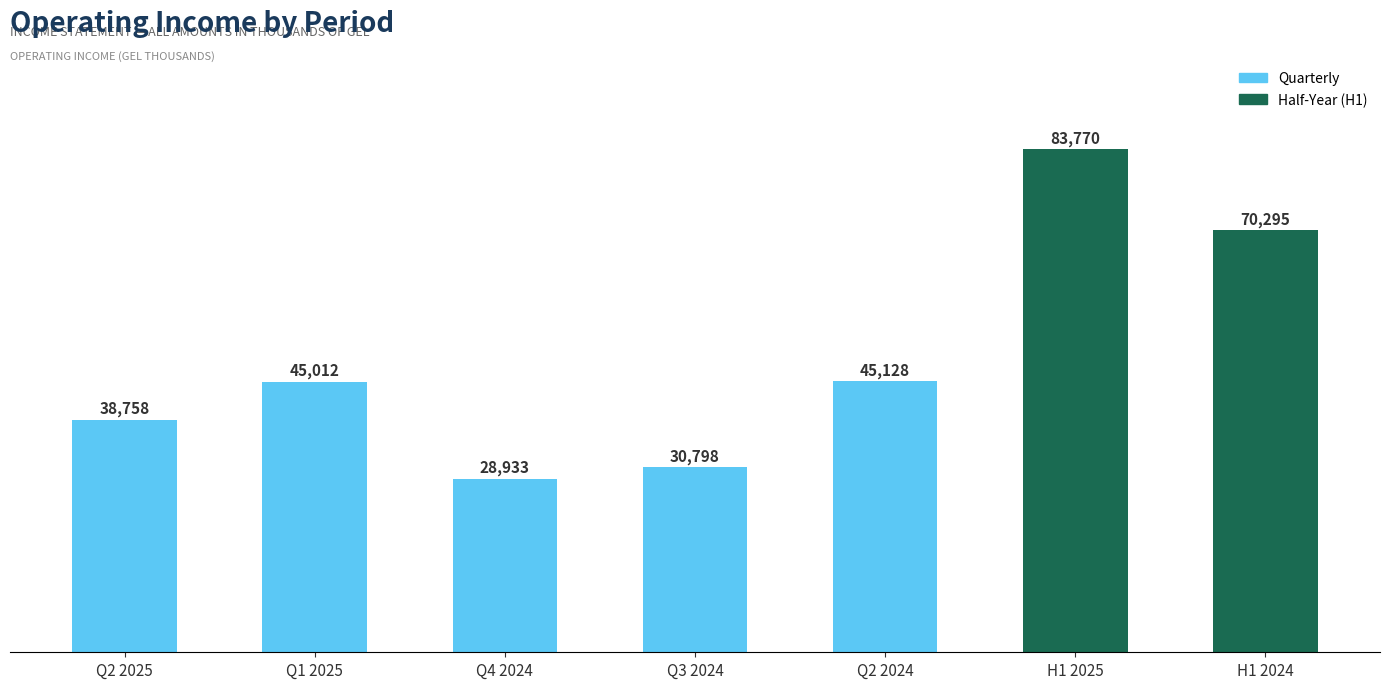

Is it true that the value at Q2 2025 is 38758?

True